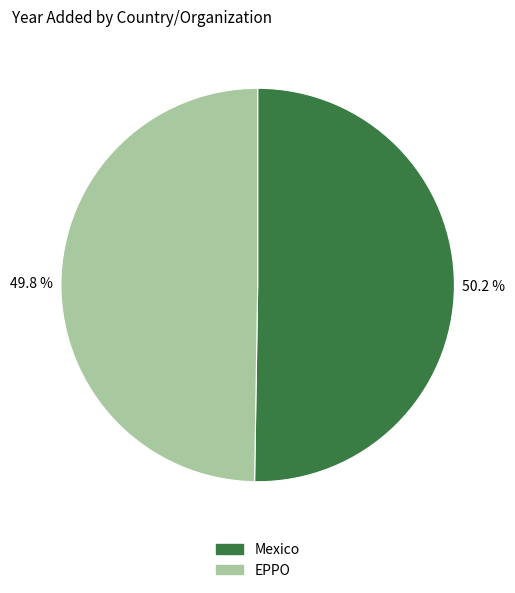

To the nearest percent, what is the combined percentage of EPPO and Mexico?

100%